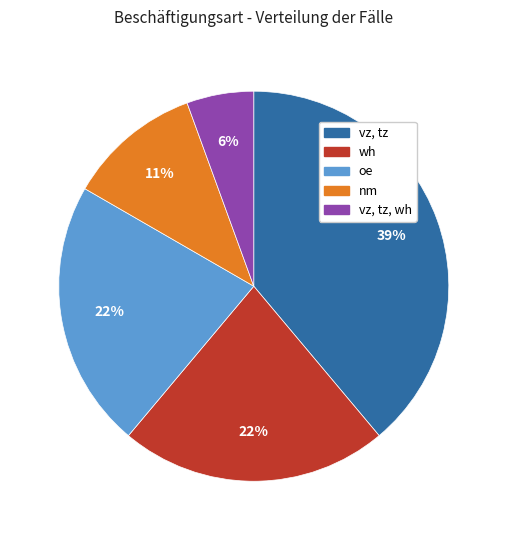

Does any single category account for the majority?

No